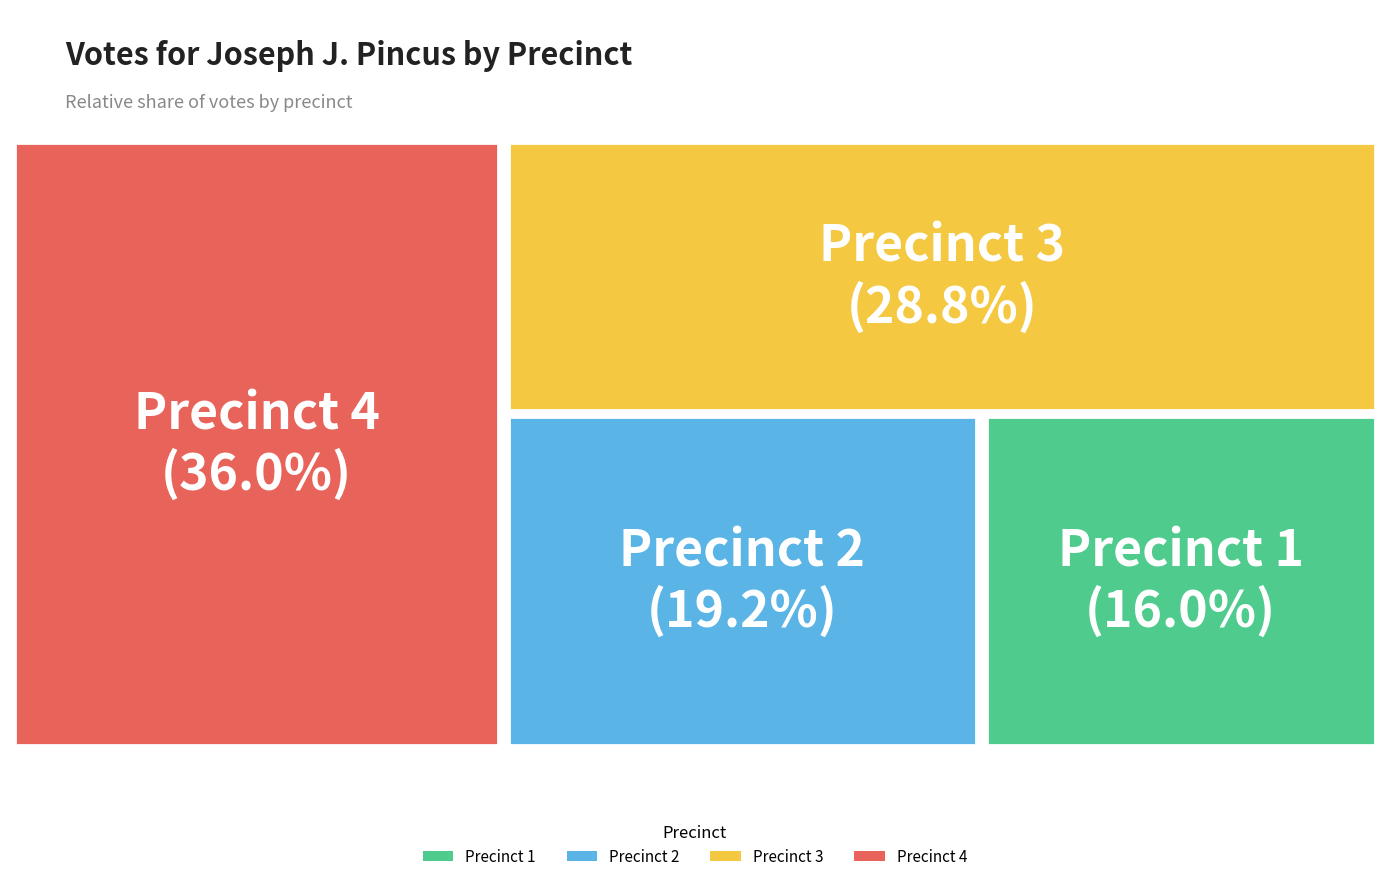

Does any single category account for the majority?

No